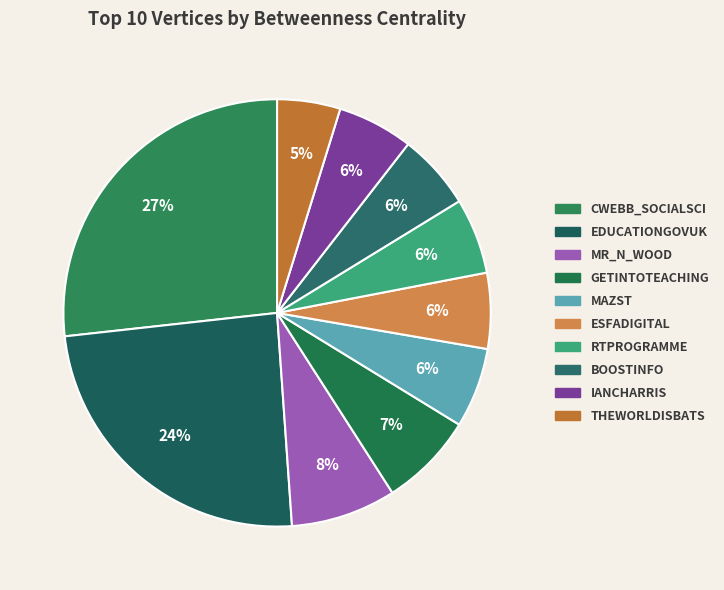

How many segments does this pie chart have?

10